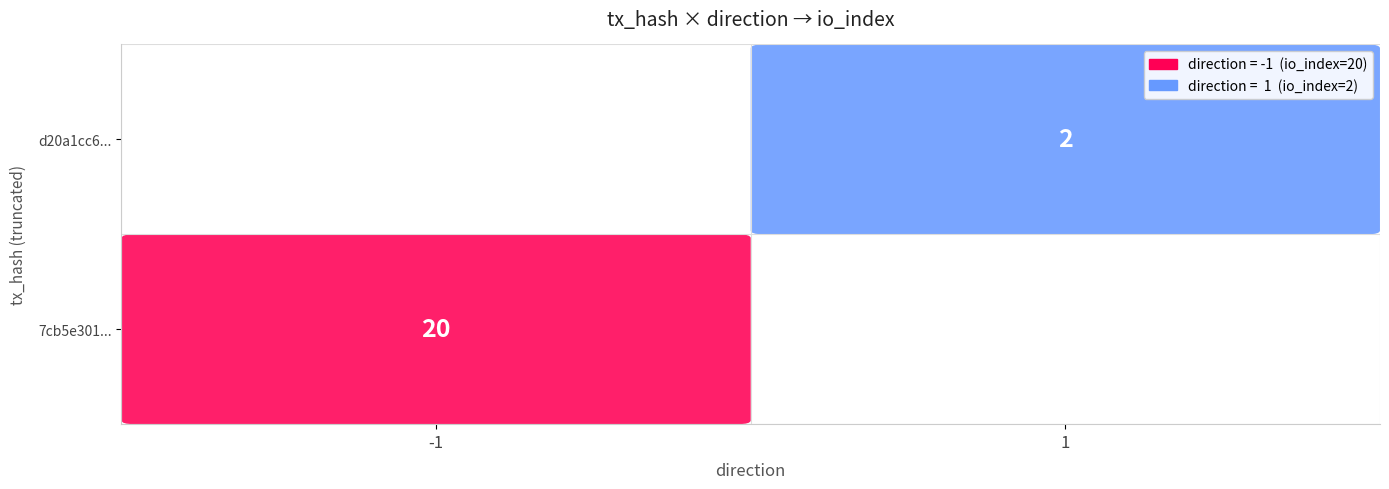

Reading left to right, what are all the values shown in this chart?

7cb5e301cfbd954e2b13c0d53cbfaad65addafd: -1	20
d20a1cc6ddd35d9268333db37a27477bab6d7ff: 1	2